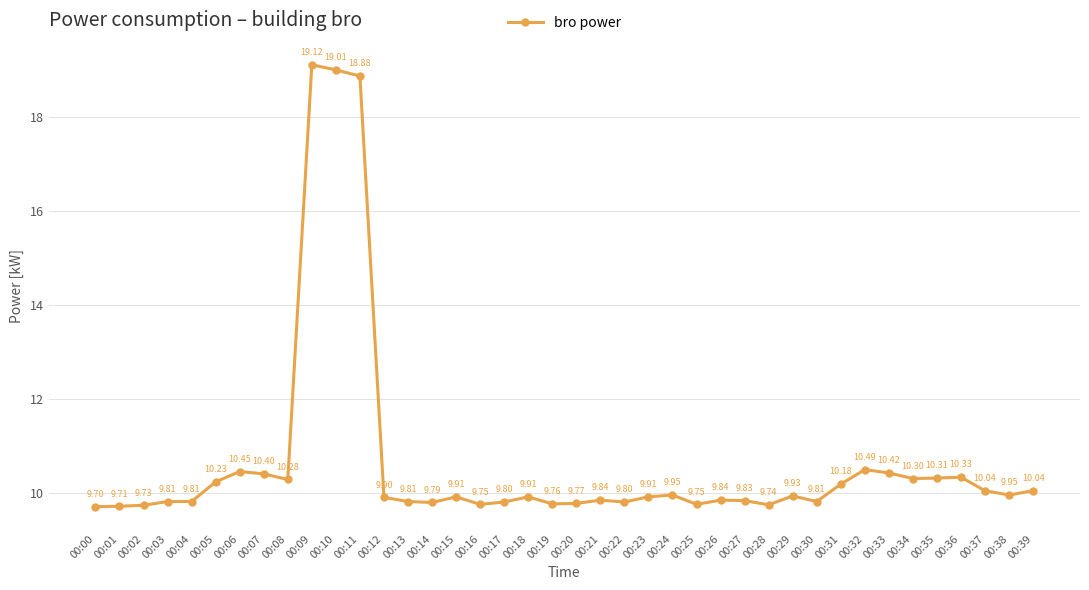

What is the value of the 6th point from the left?

10.2